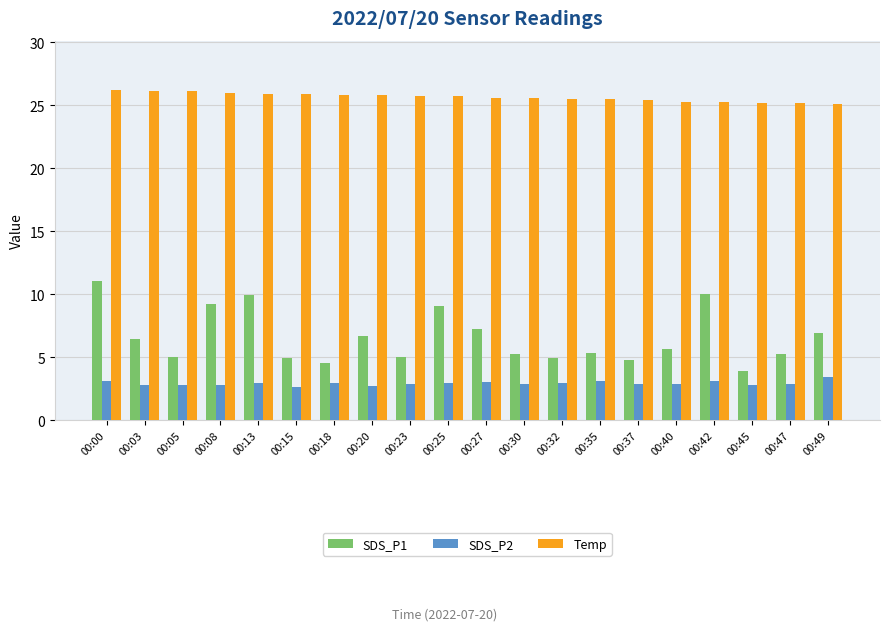

What is the spread (max minus min) of values at 00:05?

23.3